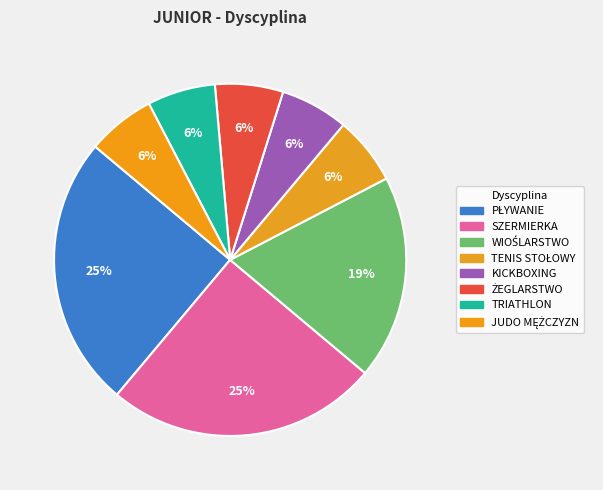

Approximately how many times larger is the value at JUDO MĘŻCZYZN compared to SZERMIERKA?

0.2